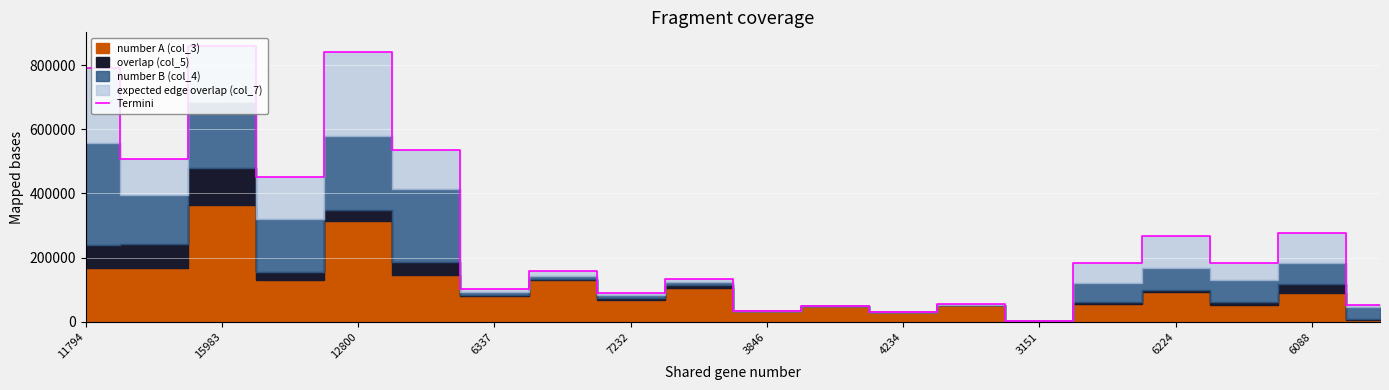

What is the highest value of the Termini series?

859347